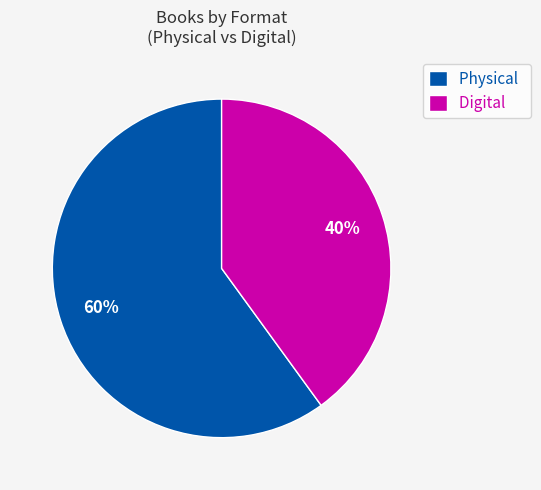

To the nearest percent, what is the difference between the largest and smallest slice percentages?

20%